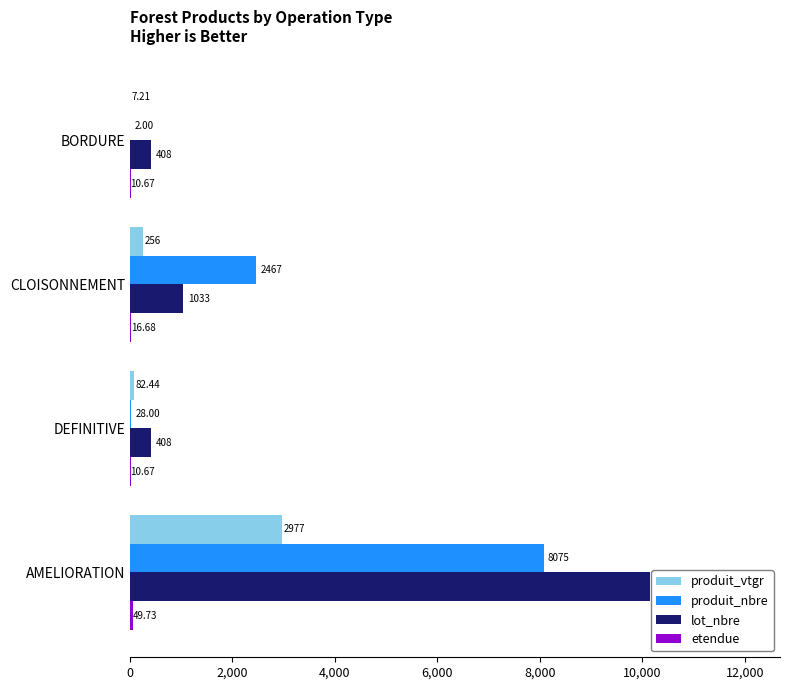

Where is produit_vtgr nearest to the value 1492?

CLOISONNEMENT